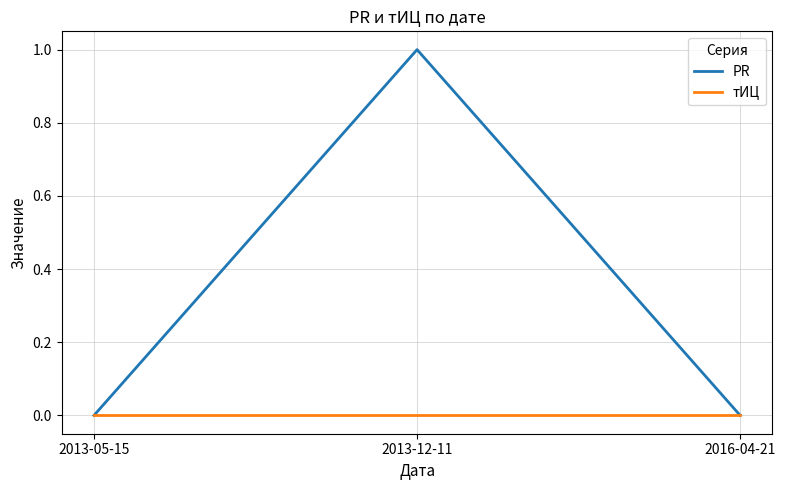

Which series has the largest total across all categories?

PR